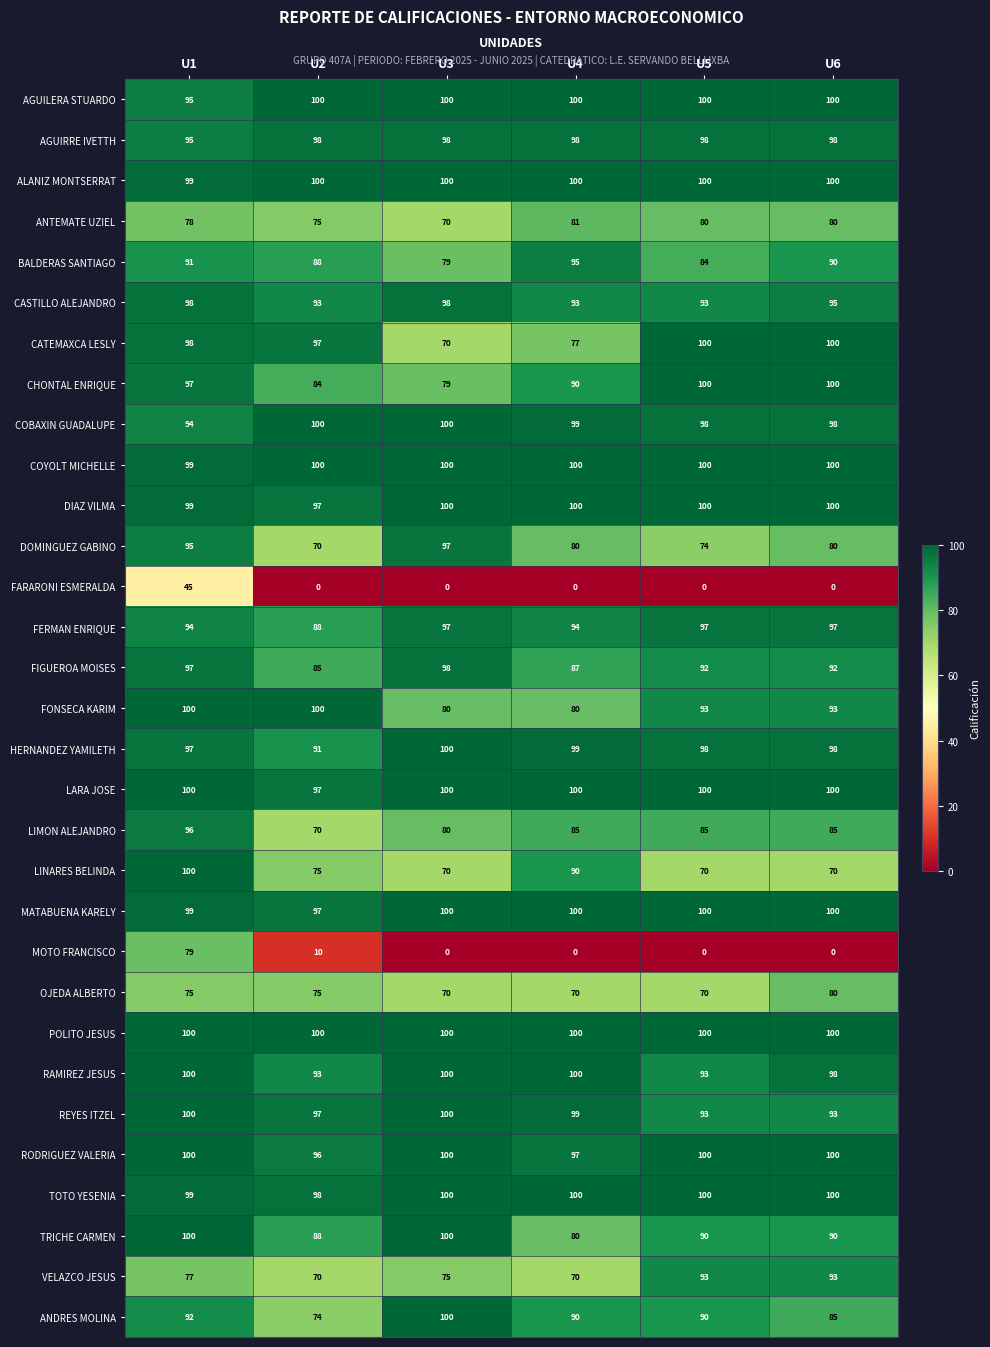

What is the minimum value for LINARES BELINDA?

70